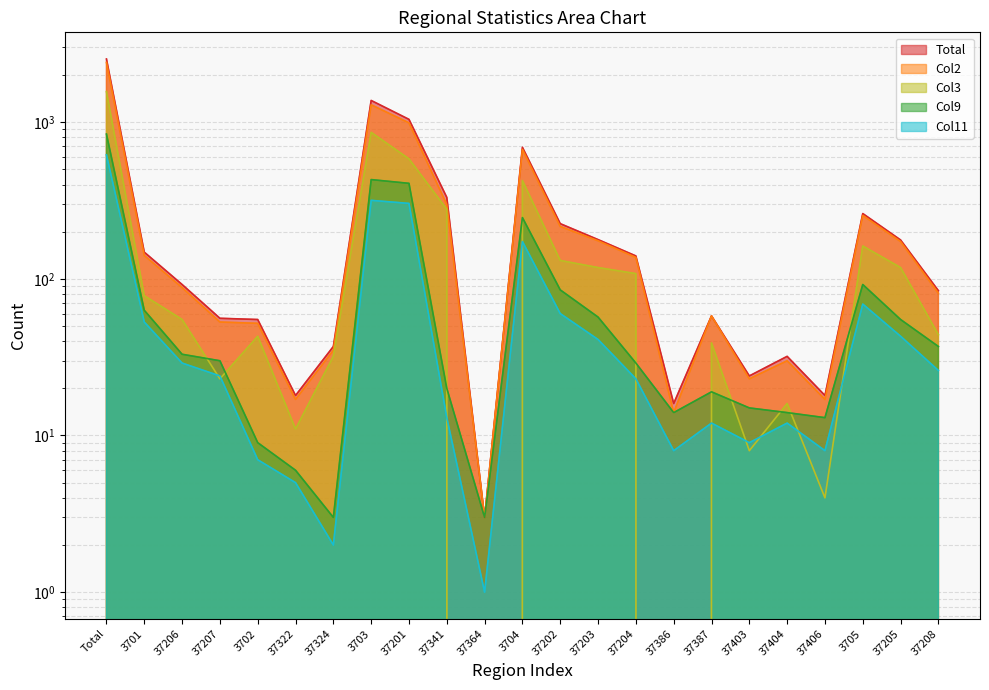

At which category is the sum across all series the highest?

Total